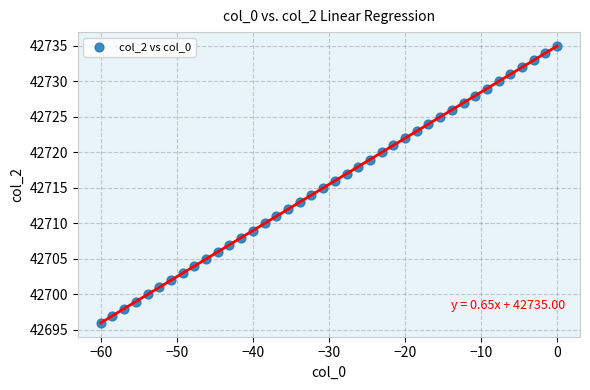

What is the range of Y values (max minus min)?

39